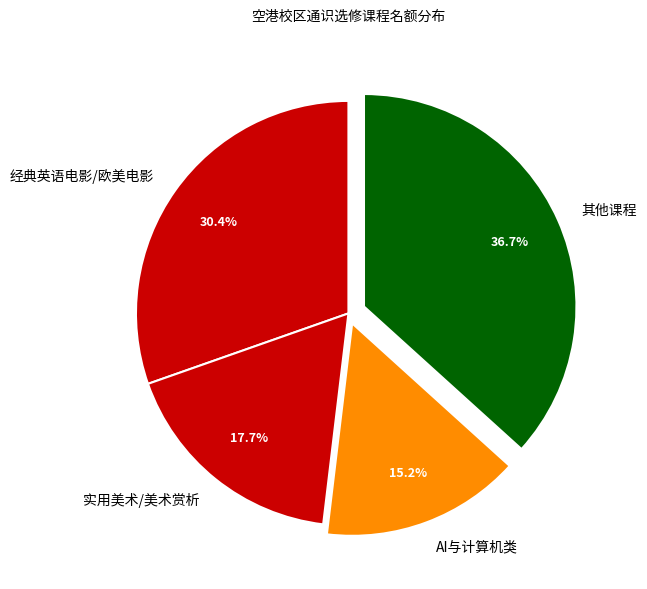

Which slice is the smallest?

AI与计算机类